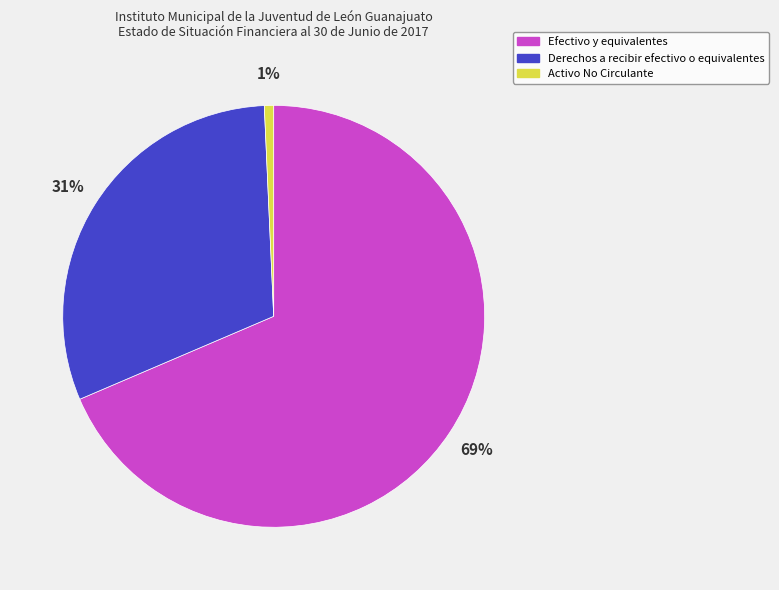

Does any single category account for the majority?

Yes